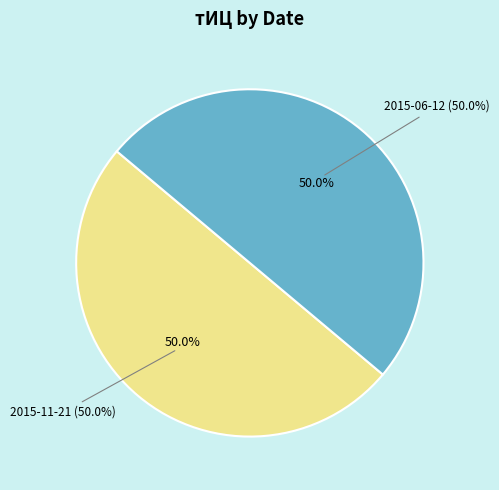

Which slice is the largest?

2015-11-21